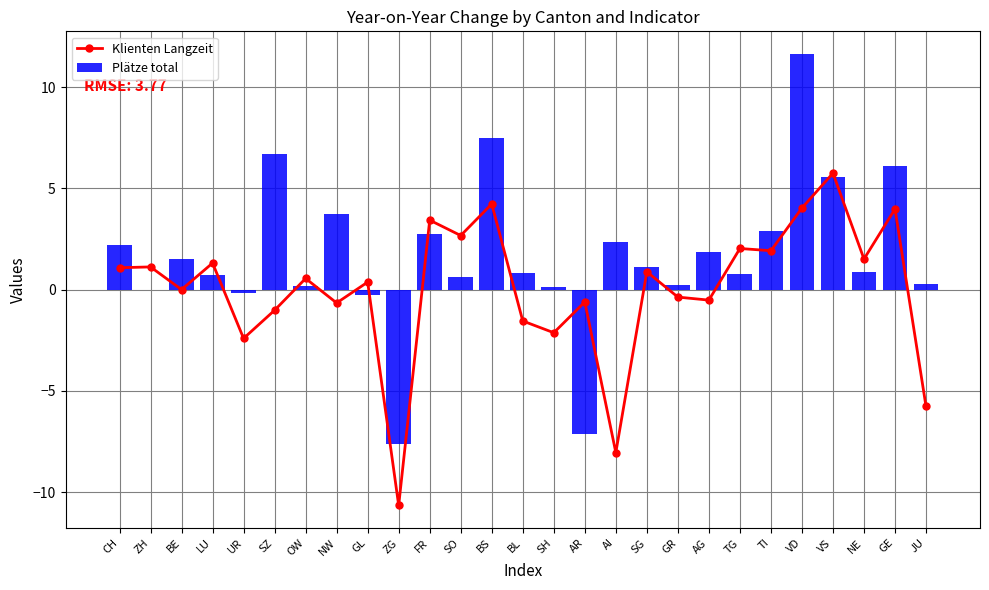

Reading left to right, extract all data points from this chart.

Klienten Langzeit: CH=1.1	ZH=1.1	BE=0.0	LU=1.3	UR=-2.4	SZ=-1.0	OW=0.6	NW=-0.7	GL=0.4	ZG=-10.7	FR=3.4	SO=2.7	BS=4.2	BL=-1.6	SH=-2.1	AR=-0.6	AI=-8.1	SG=0.9	GR=-0.4	AG=-0.5	TG=2.0	TI=1.9	VD=4.0	VS=5.8	NE=1.5	GE=4.0	JU=-5.8
Plätze total: CH=2.2	ZH=0.0	BE=1.5	LU=0.7	UR=-0.2	SZ=6.7	OW=0.2	NW=3.7	GL=-0.3	ZG=-7.6	FR=2.7	SO=0.6	BS=7.5	BL=0.8	SH=0.1	AR=-7.1	AI=2.4	SG=1.1	GR=0.2	AG=1.9	TG=0.8	TI=2.9	VD=11.6	VS=5.5	NE=0.9	GE=6.1	JU=0.3